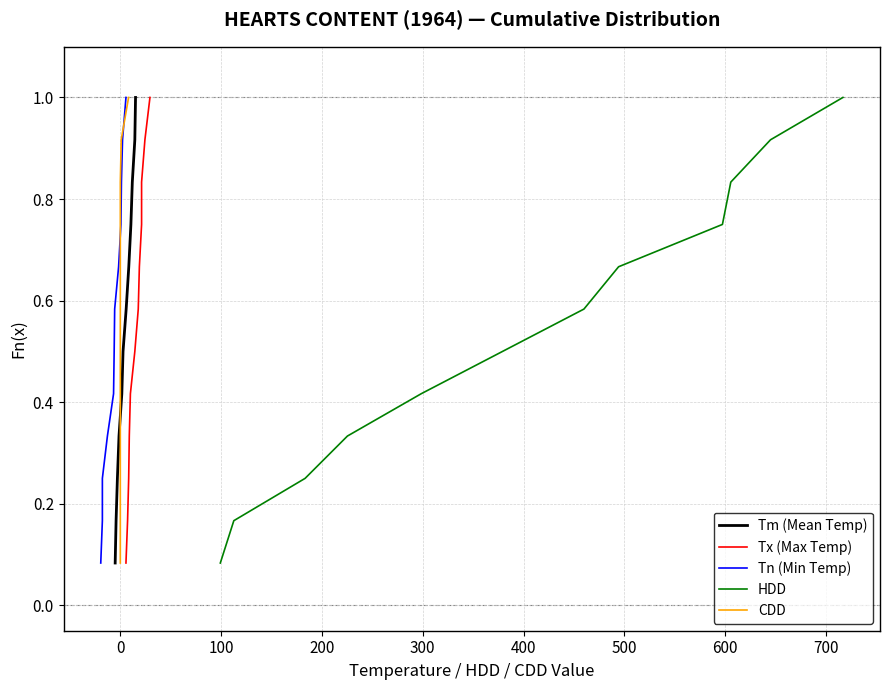

How many lines are shown in the chart?

5